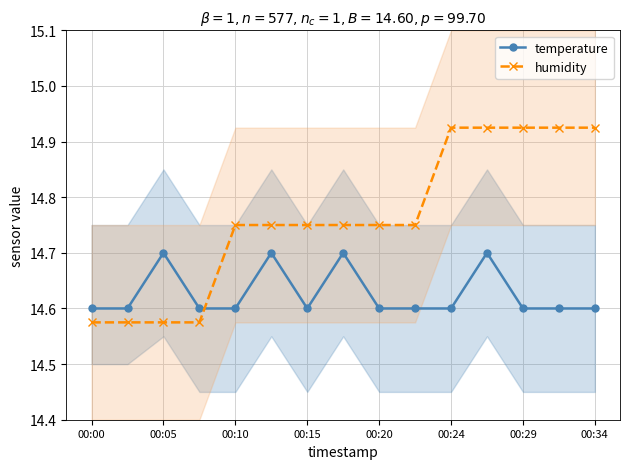

At how many categories does at least one series exceed 14?

15